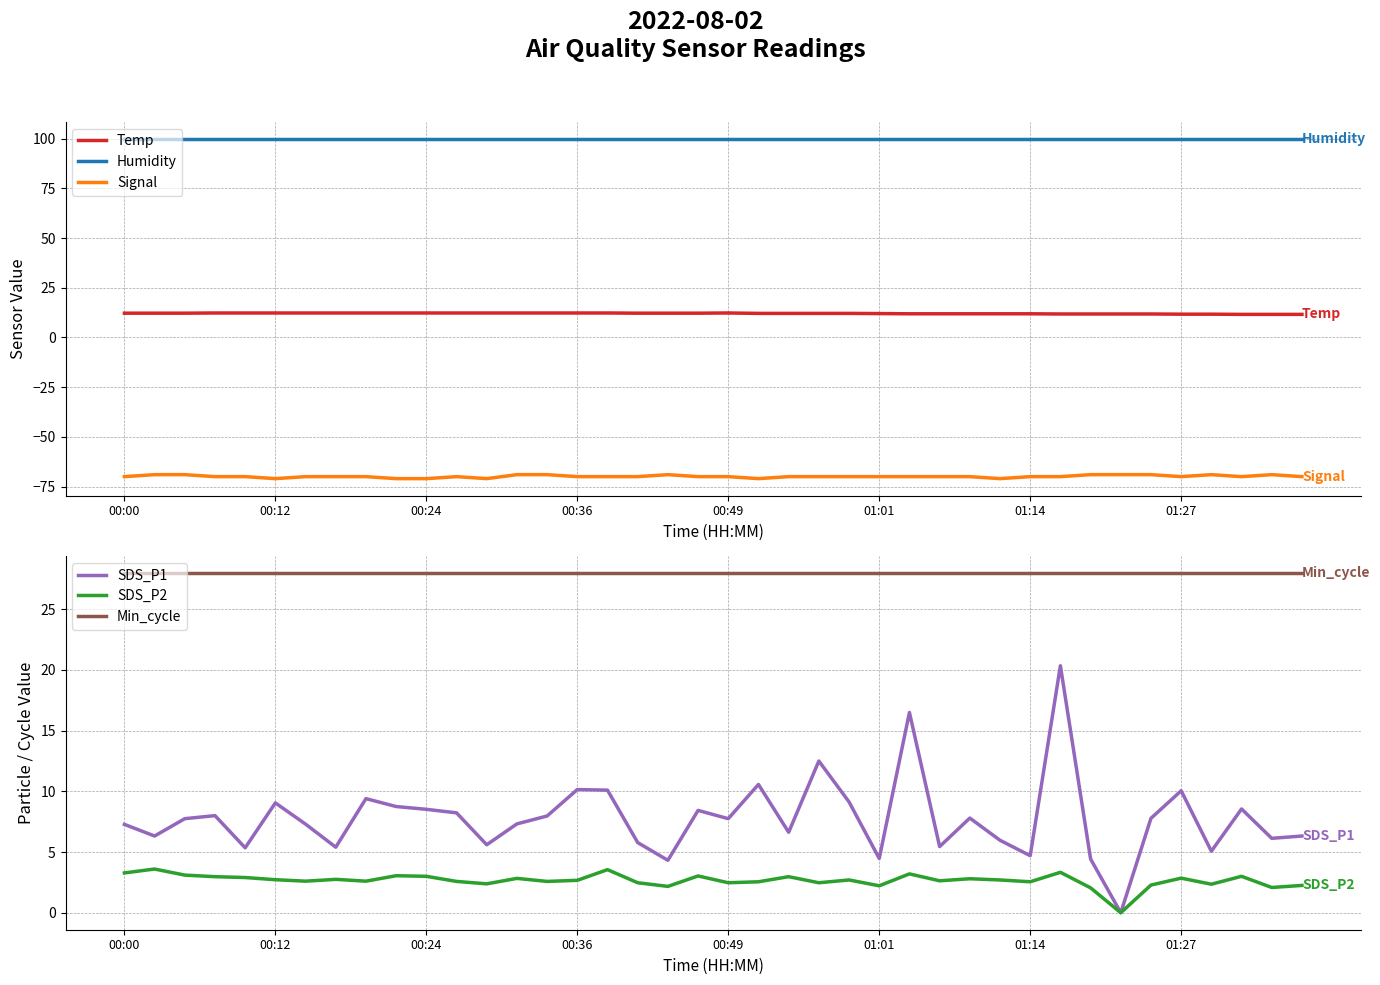

True or false: Humidity and Signal cross at least once.

False